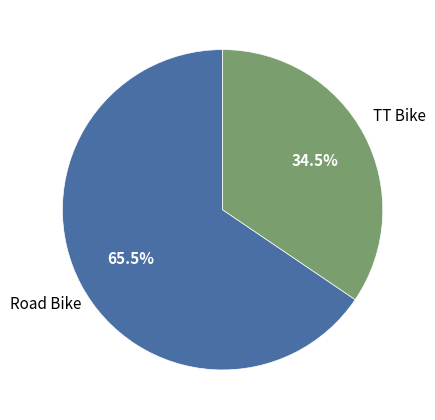

Between Road Bike and TT Bike, which is larger?

Road Bike